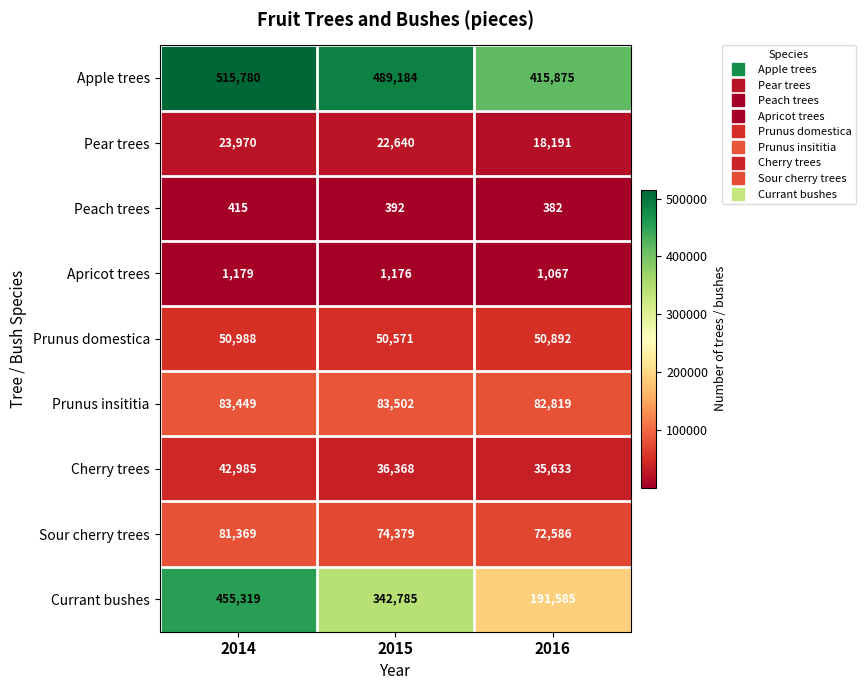

Which series has the largest range (max minus min)?

Currant bushes